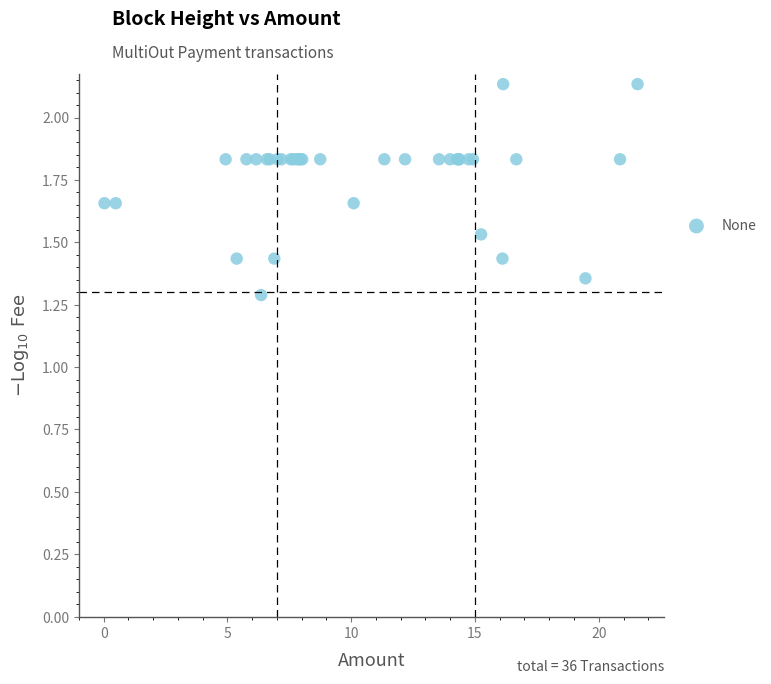

What Y value in the scatter plot is closest to 1?

1.3